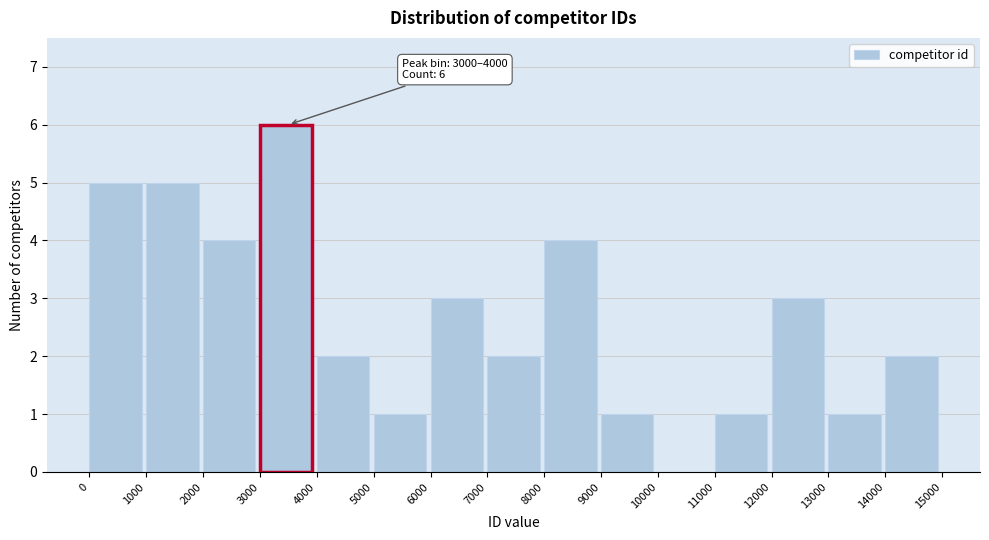

Which range on the x-axis has the tallest bar?

3000 to 4000